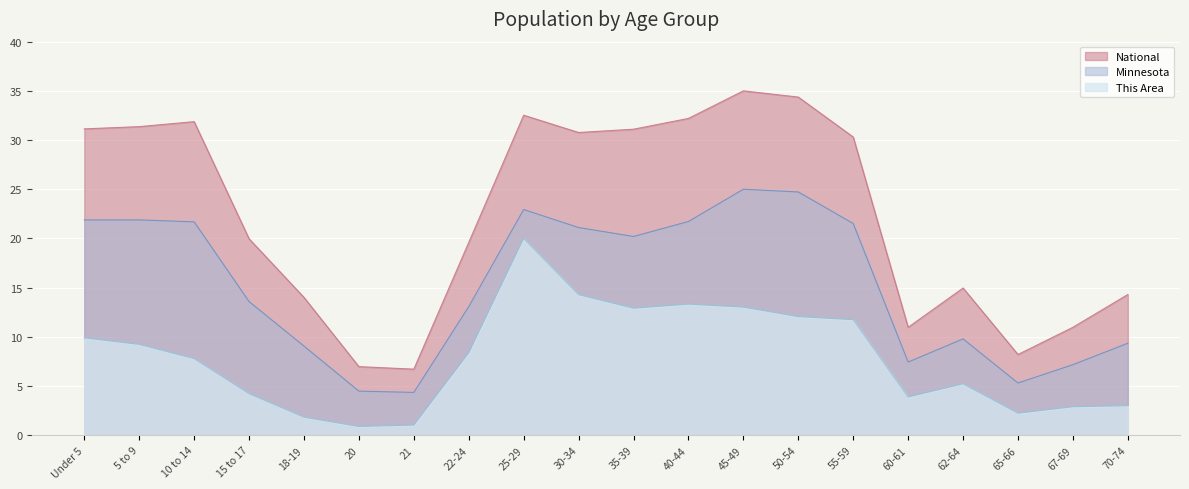

What is the label of the 7th point from the right?

50-54